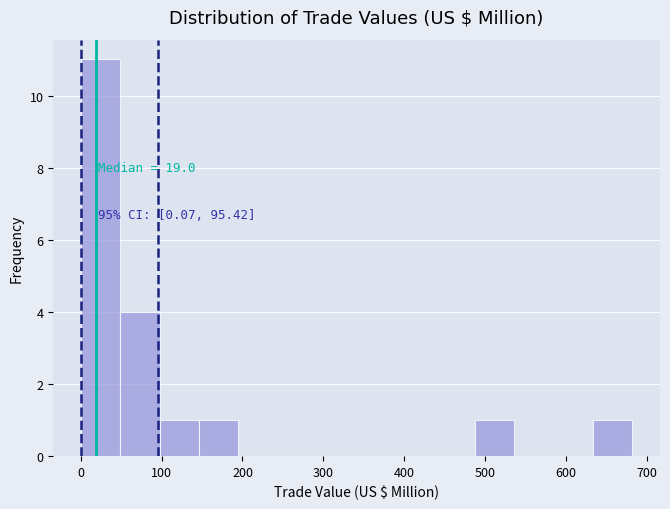

Which range on the x-axis has the tallest bar?

0 to 50